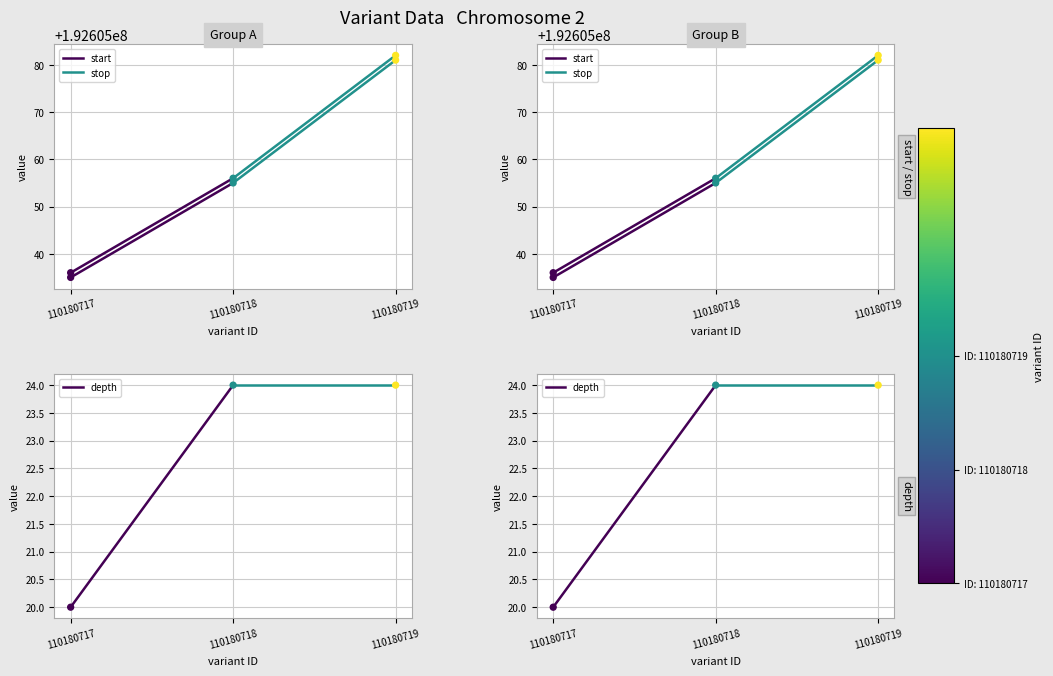

Which series has the largest Y range (max minus min)?

start